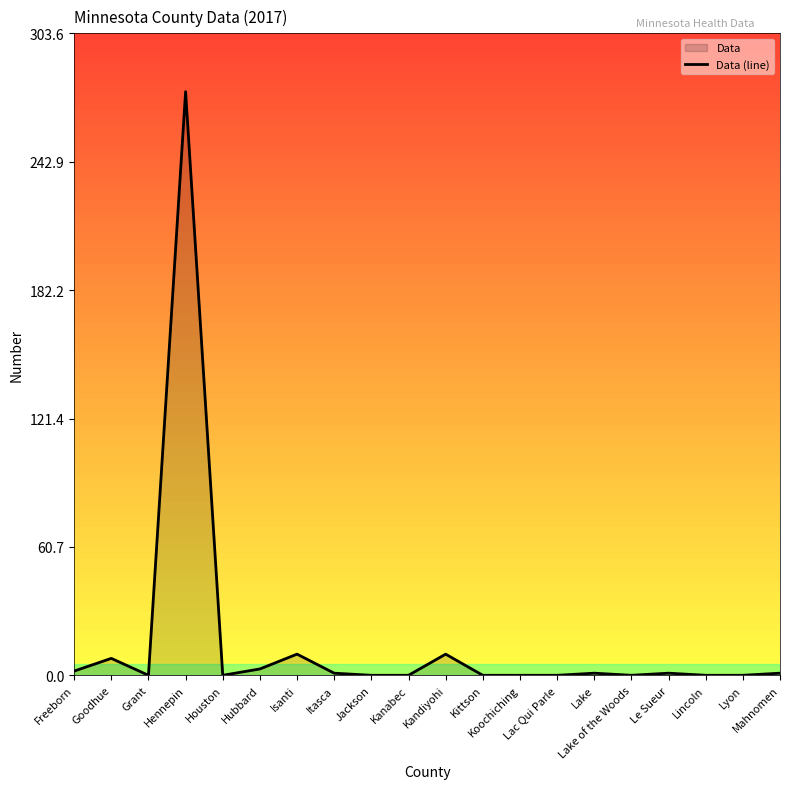

Rank the categories by value from highest to lowest.

Hennepin, Isanti, Kandiyohi, Goodhue, Hubbard, Freeborn, Itasca, Lake, Le Sueur, Mahnomen, Grant, Houston, Jackson, Kanabec, Kittson, Koochiching, Lac Qui Parle, Lake of the Woods, Lincoln, Lyon